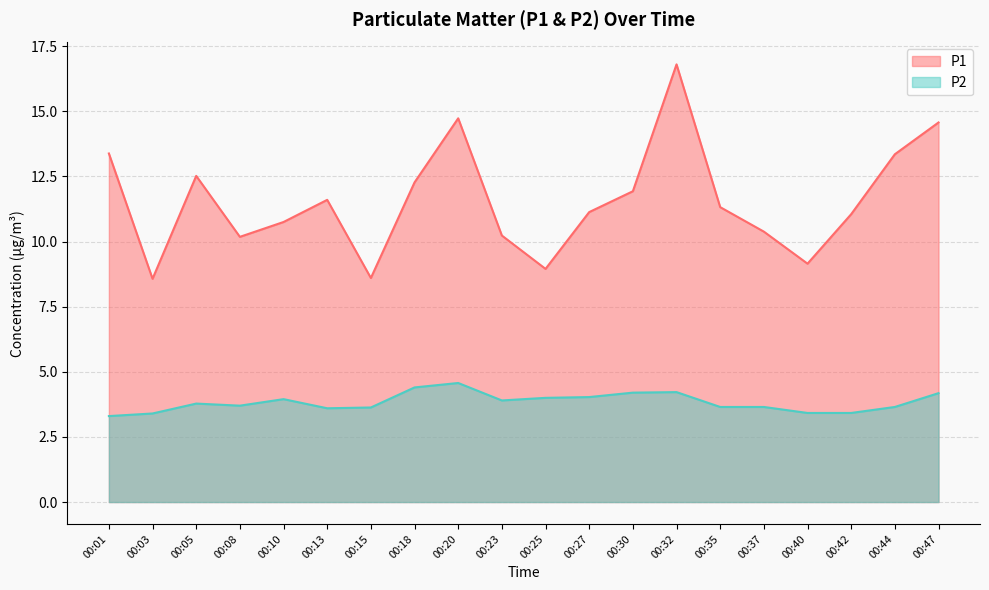

In P1, how many points are higher than both neighbors (excluding endpoints)?

4